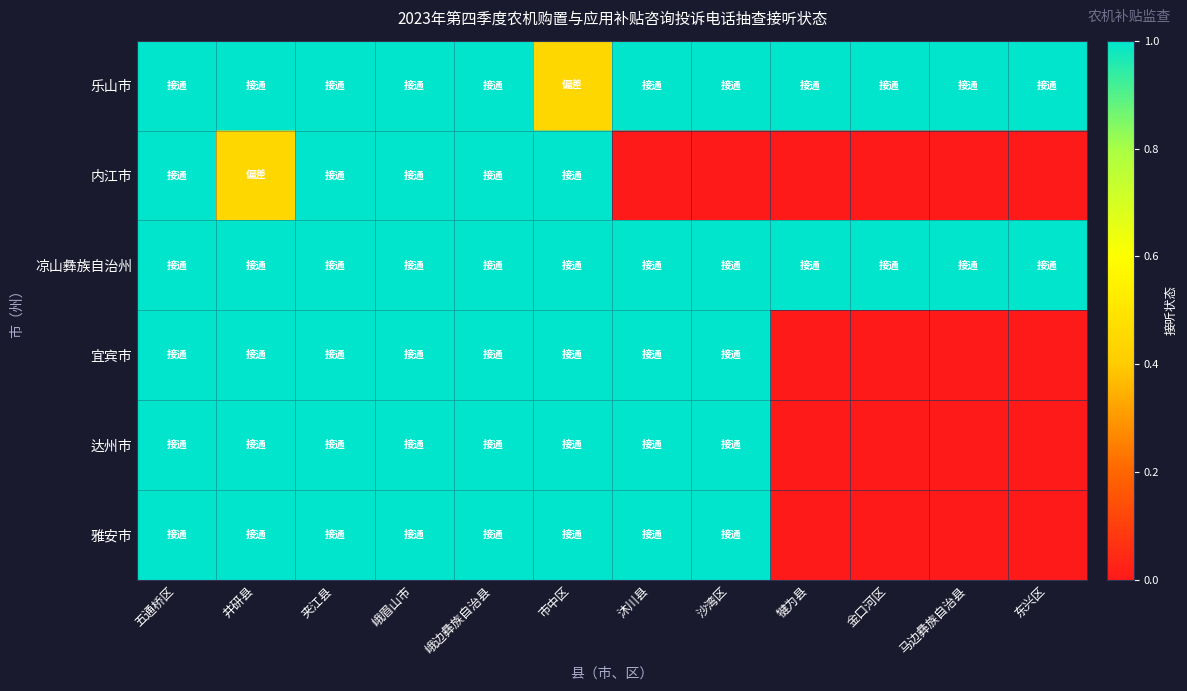

List the series in order of their peak value, highest first.

乐山市, 内江市, 凉山彝族自治州, 宜宾市, 达州市, 雅安市